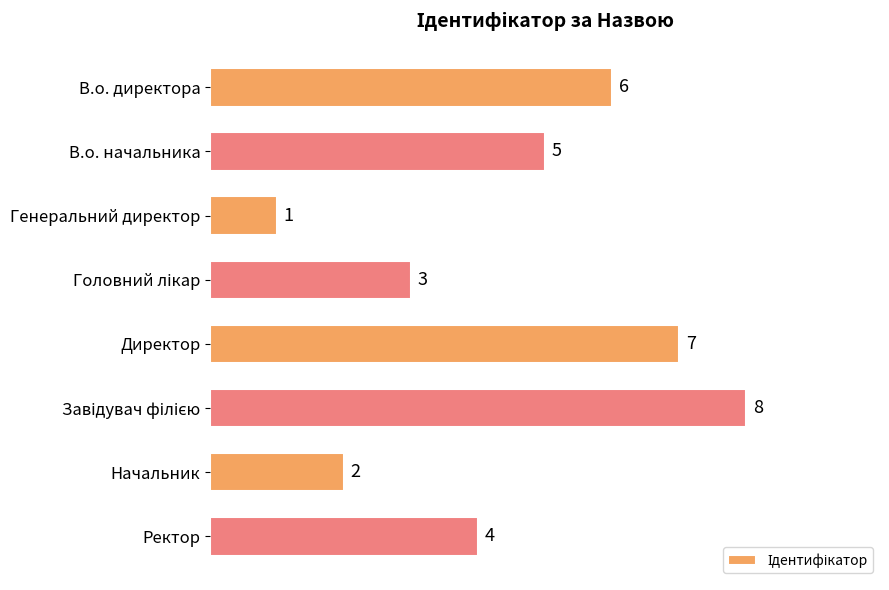

Reading top to bottom, extract all data points from this chart.

6	5	1	3	7	8	2	4